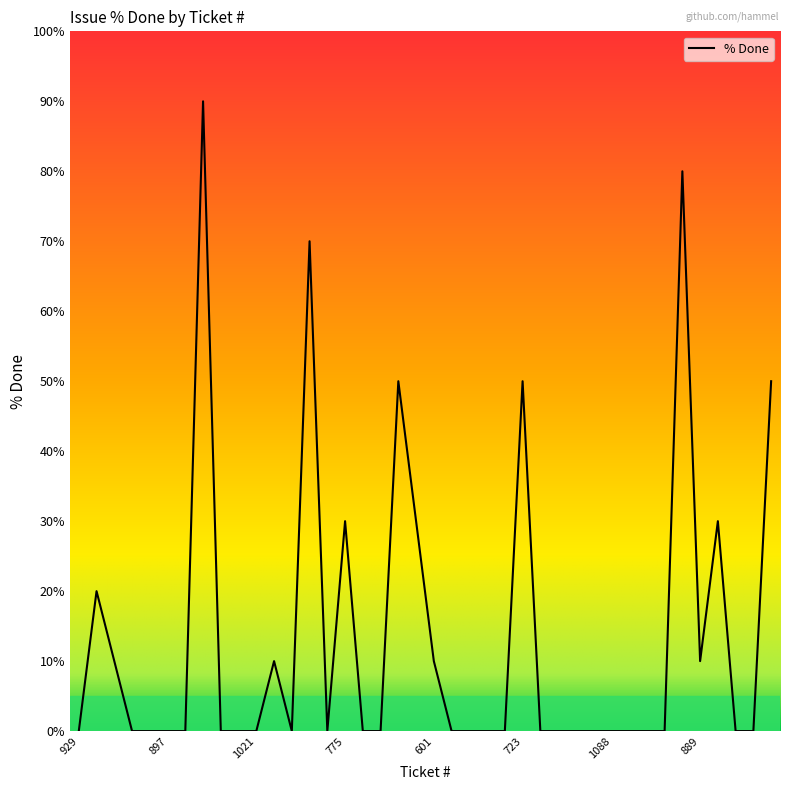

What is the difference between the maximum and minimum values?

90